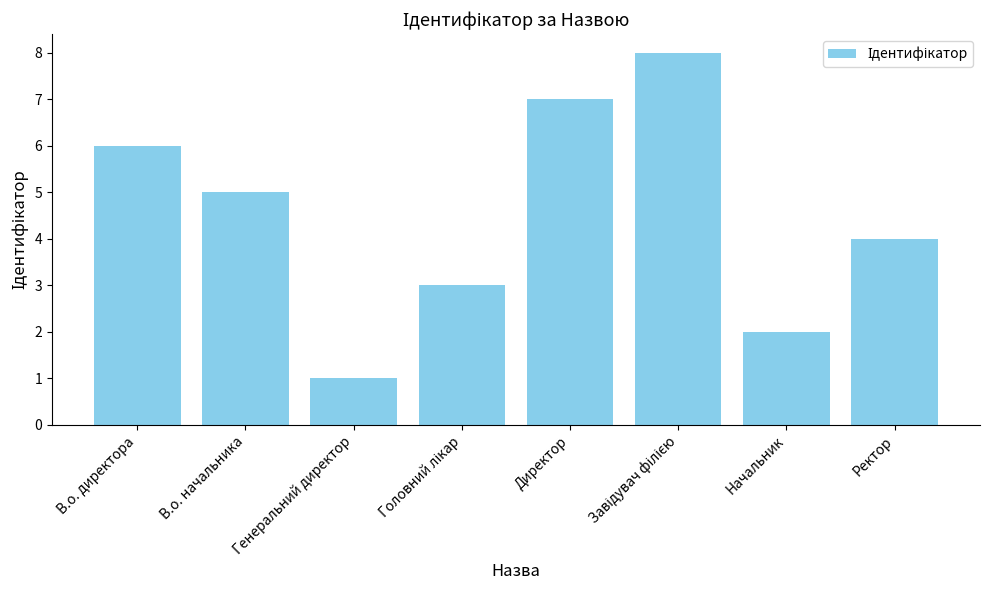

What is the sum of the values at Директор and Ректор?

11